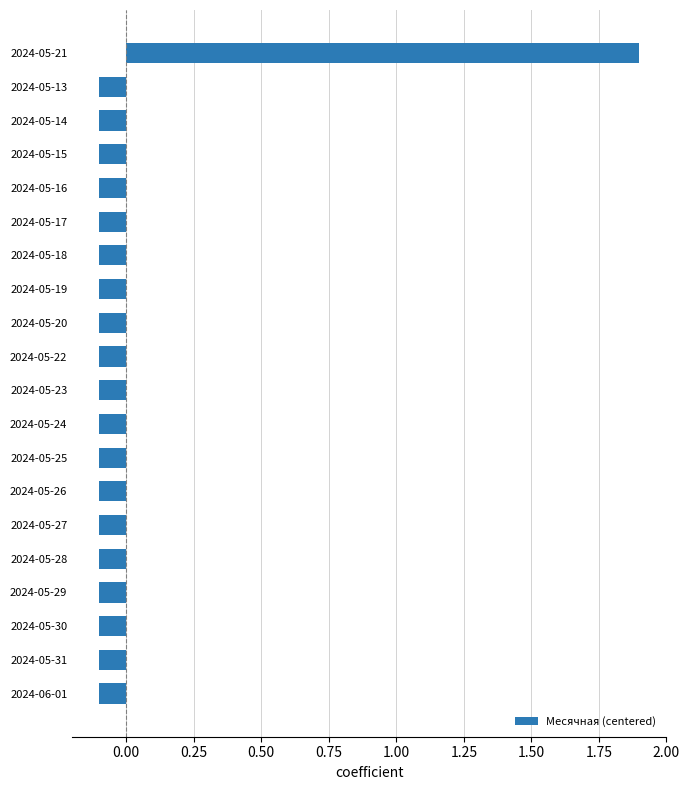

Does the chart contain stacked bars?

No